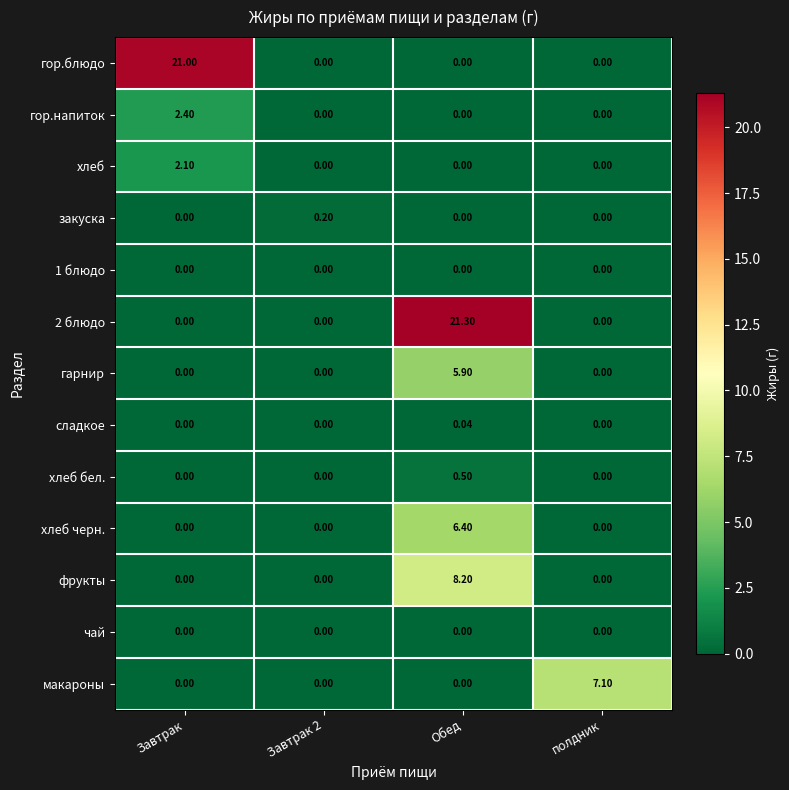

Which series changed the most between Завтрак and Завтрак 2?

гор.блюдо